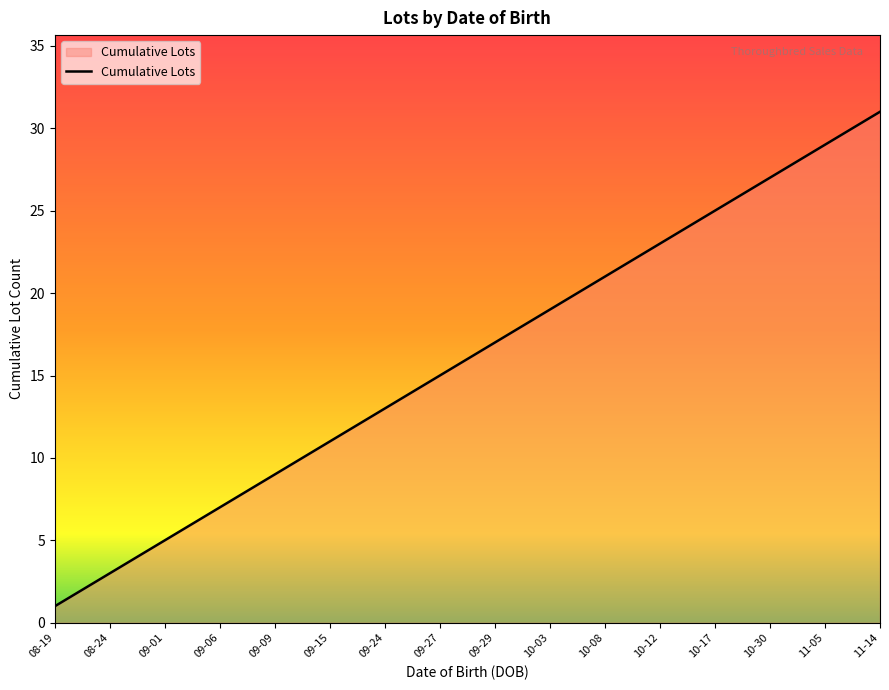

What is the difference between the maximum and minimum values?

30